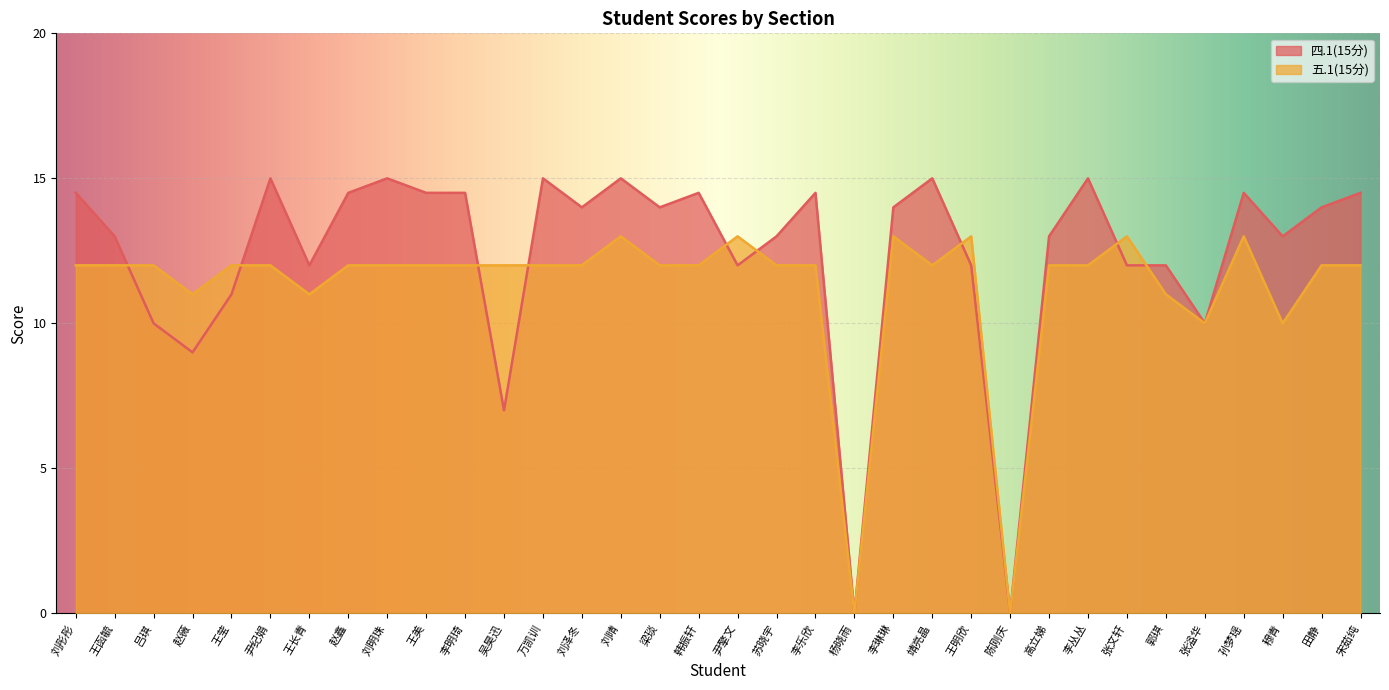

At which label is 五.1(15分) closest to 6?

张溢华